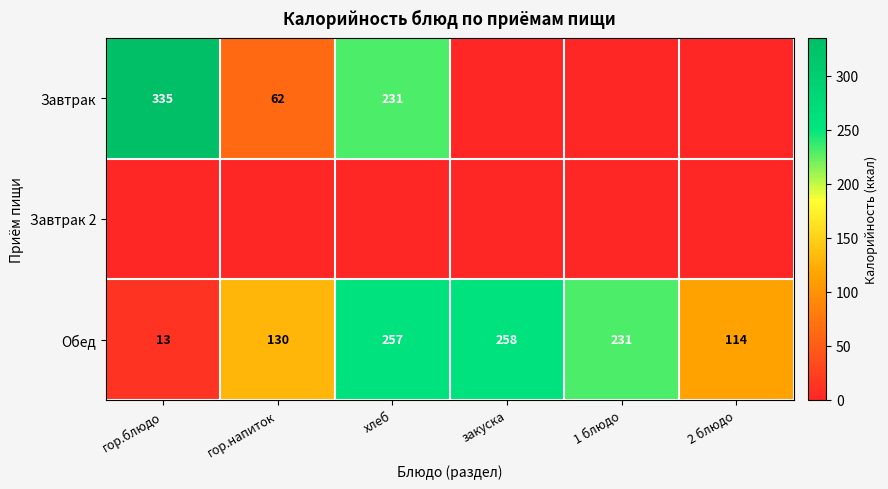

What is the difference between the maximum and minimum values in the Обед series?

245